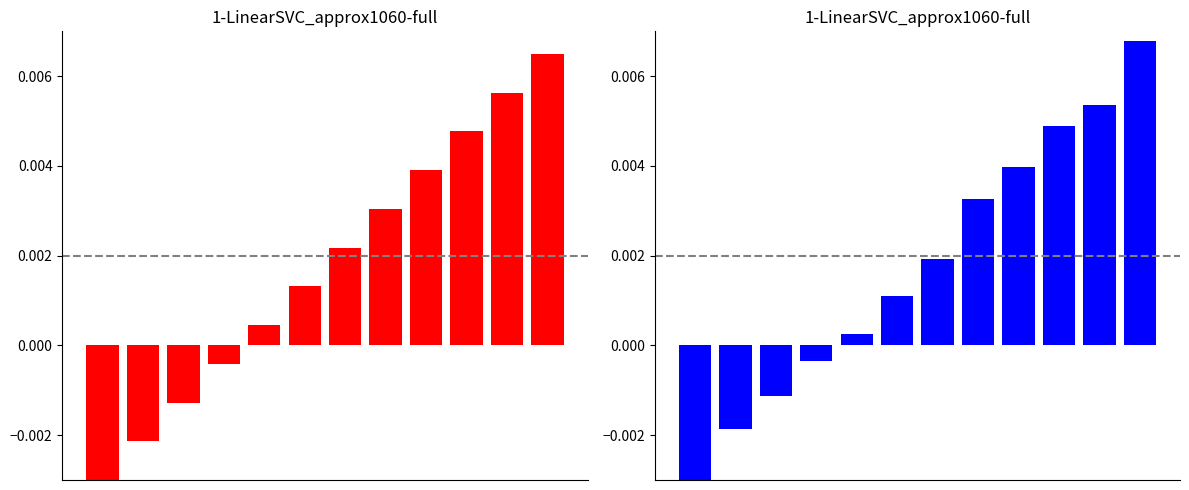

Where does the data first go above 0?

4